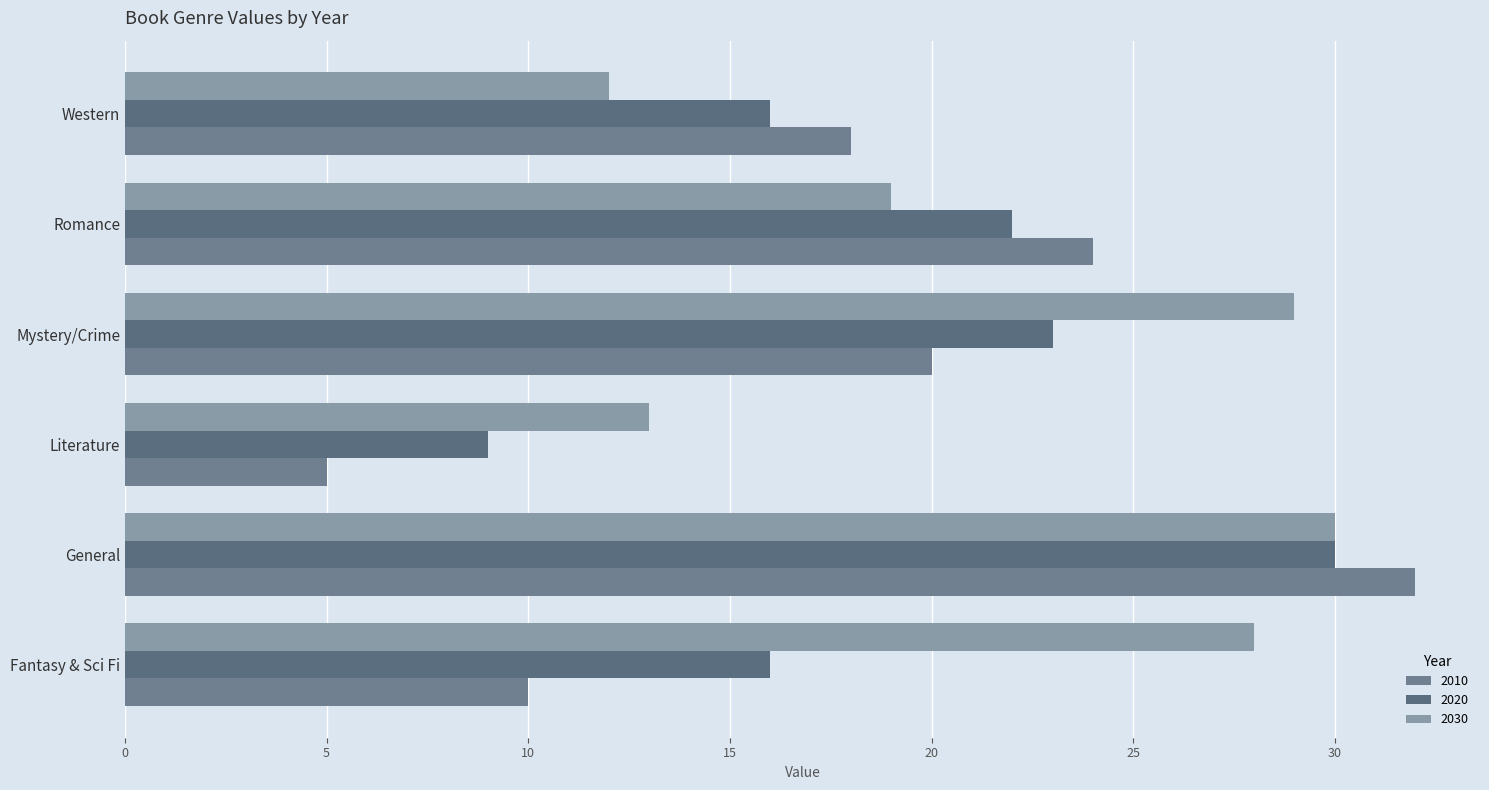

How many series are shown in this chart?

3